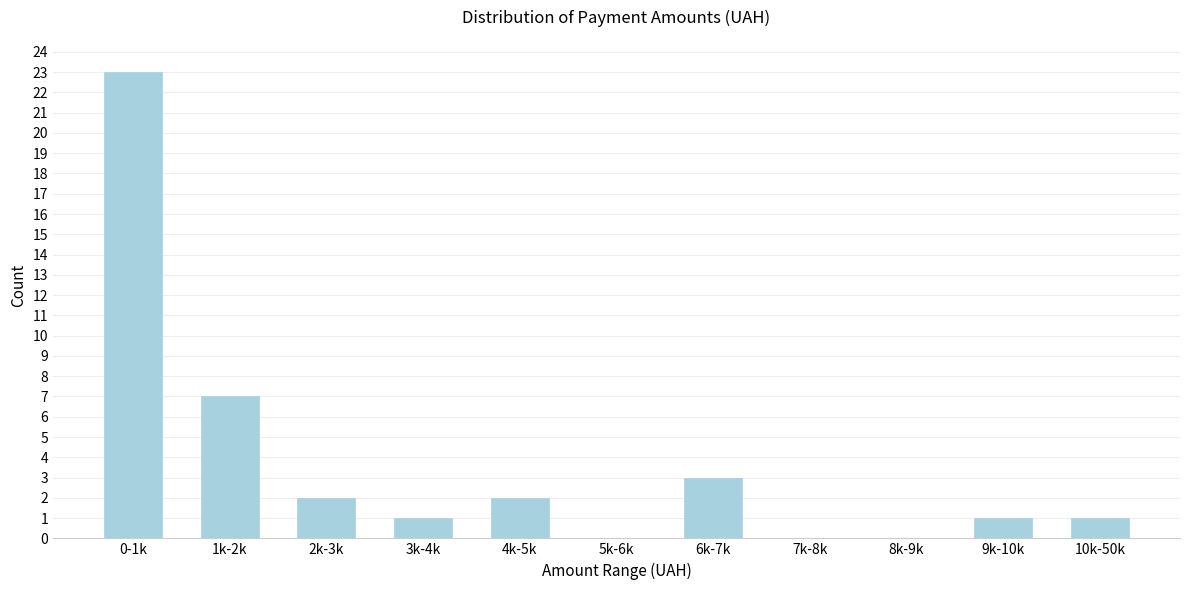

Reading right to left, transcribe all the data shown in this chart.

10k-50k=1	9k-10k=1	8k-9k=0	7k-8k=0	6k-7k=3	5k-6k=0	4k-5k=2	3k-4k=1	2k-3k=2	1k-2k=7	0-1k=23